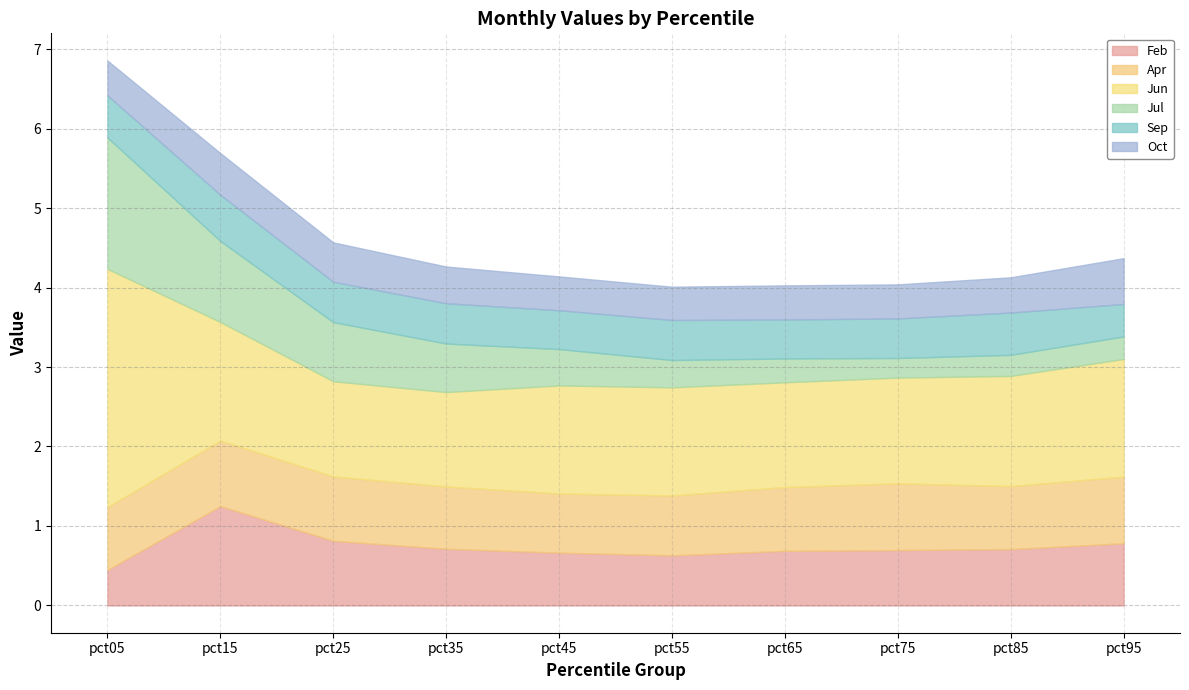

What is the approximate value of Feb at pct05?

0.4